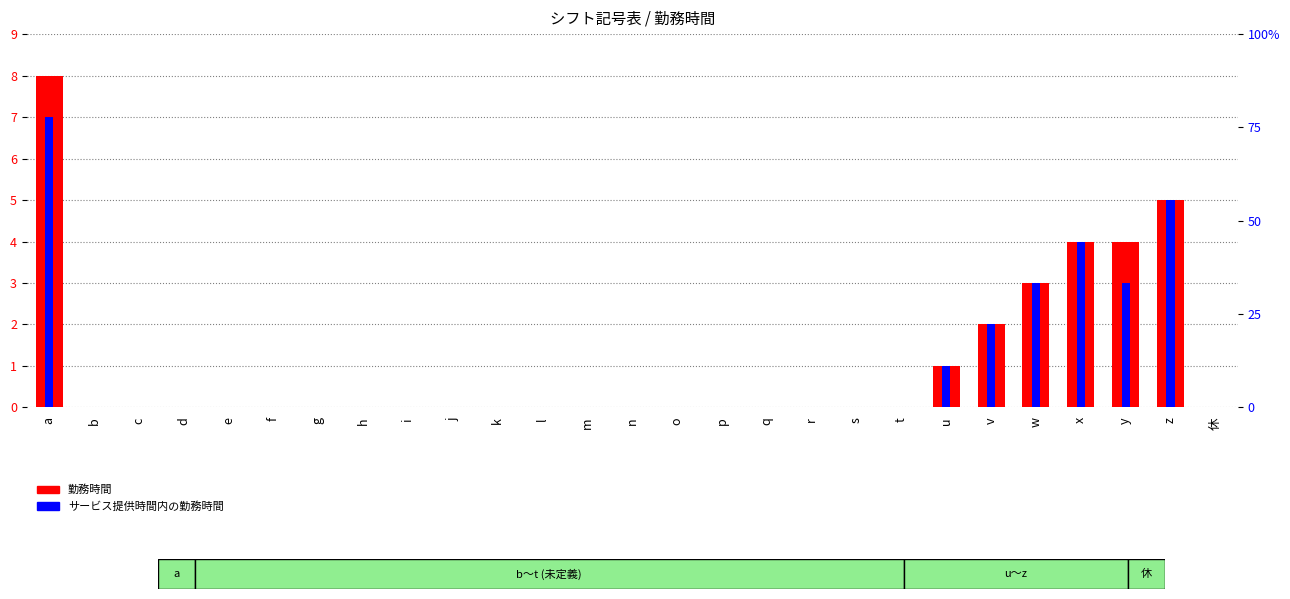

Rank the series by their average value, from lowest to highest.

サービス提供時間内の勤務時間, 勤務時間